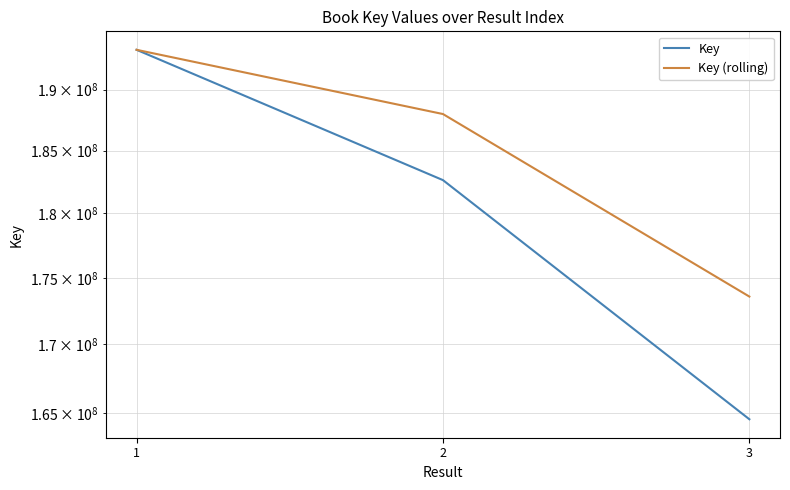

Where is Key (rolling) nearest to the value 183454704?

2